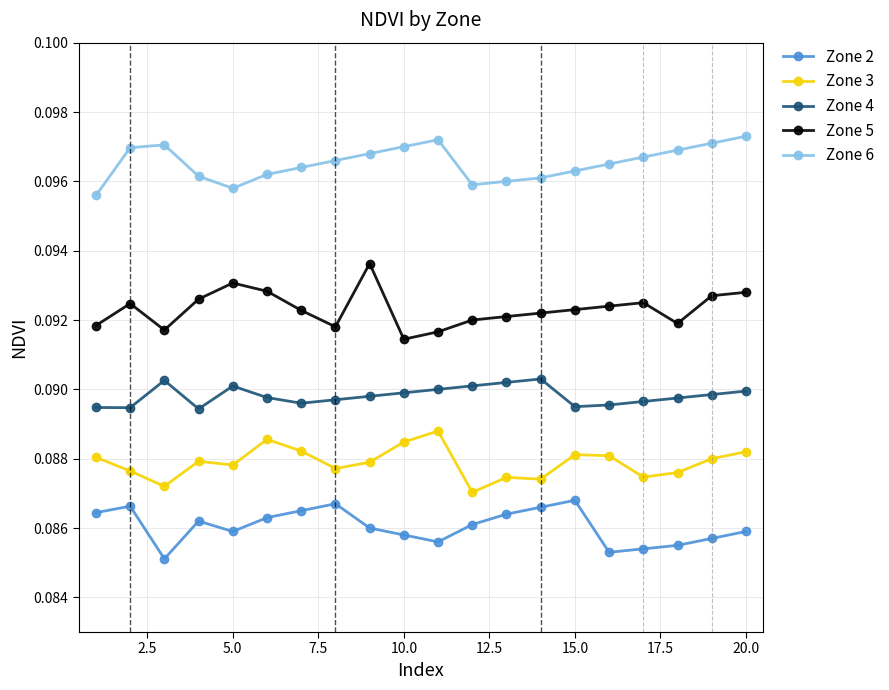

Which series has the largest total across all categories?

Zone 6